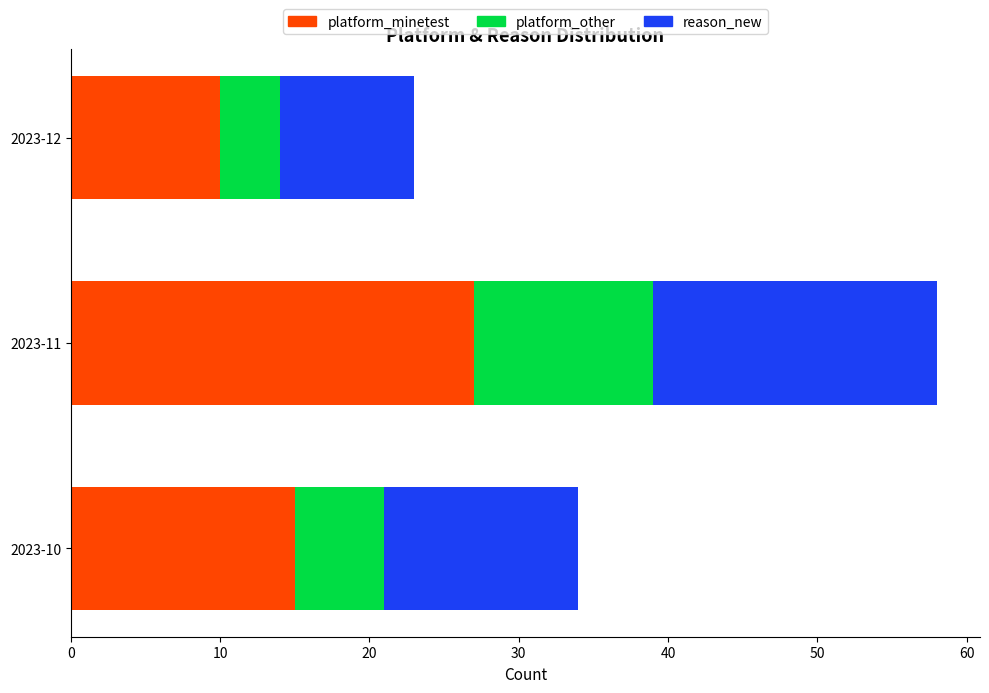

What is the difference between the maximum and minimum values in the platform_minetest series?

17